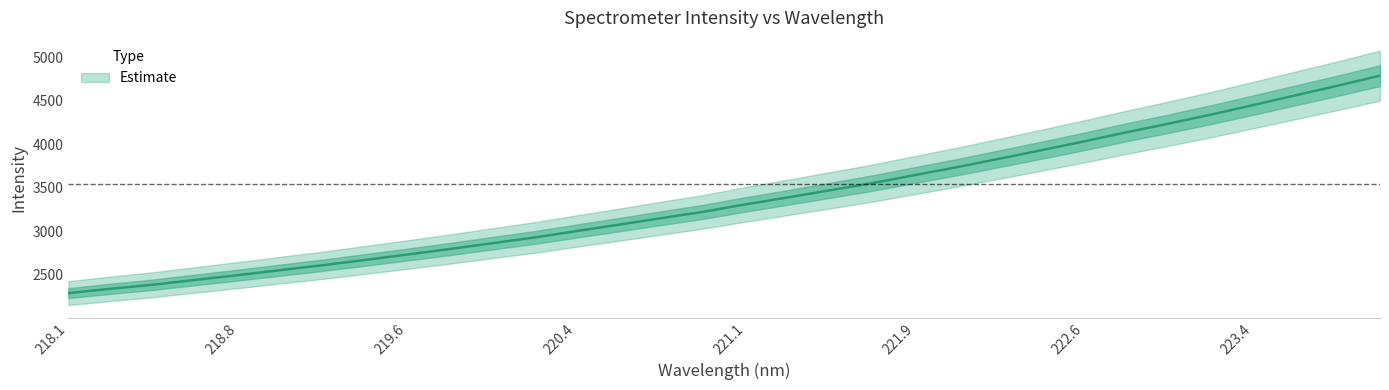

What is the value of the 5th point from the left?

2498.1